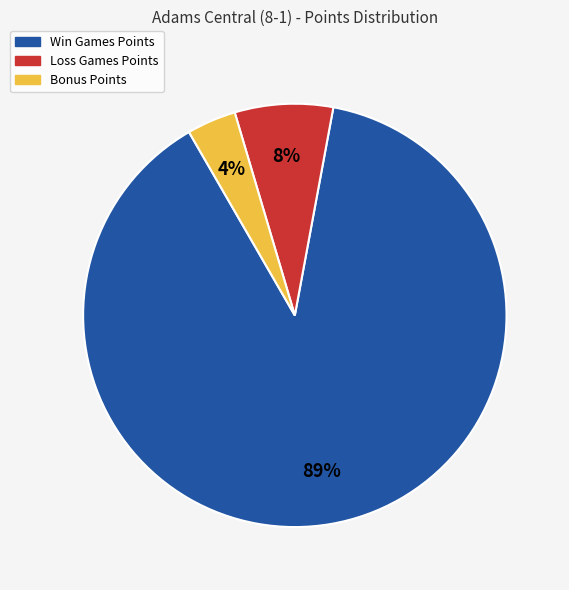

To the nearest percent, what is the average slice percentage?

33%